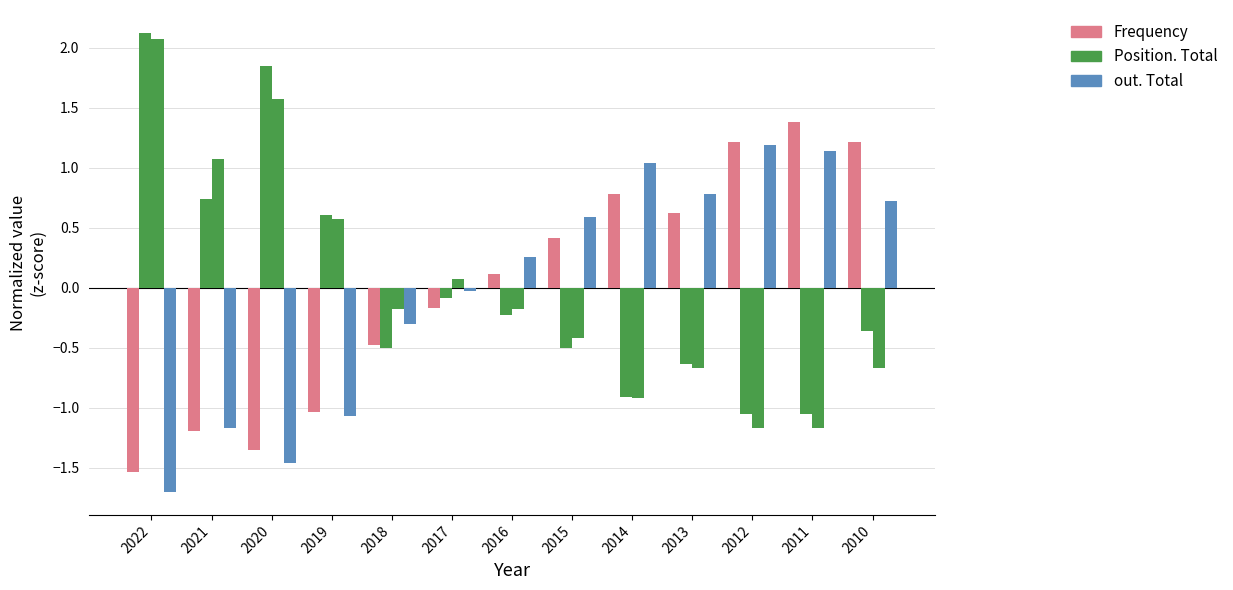

Does the chart contain any negative values?

Yes